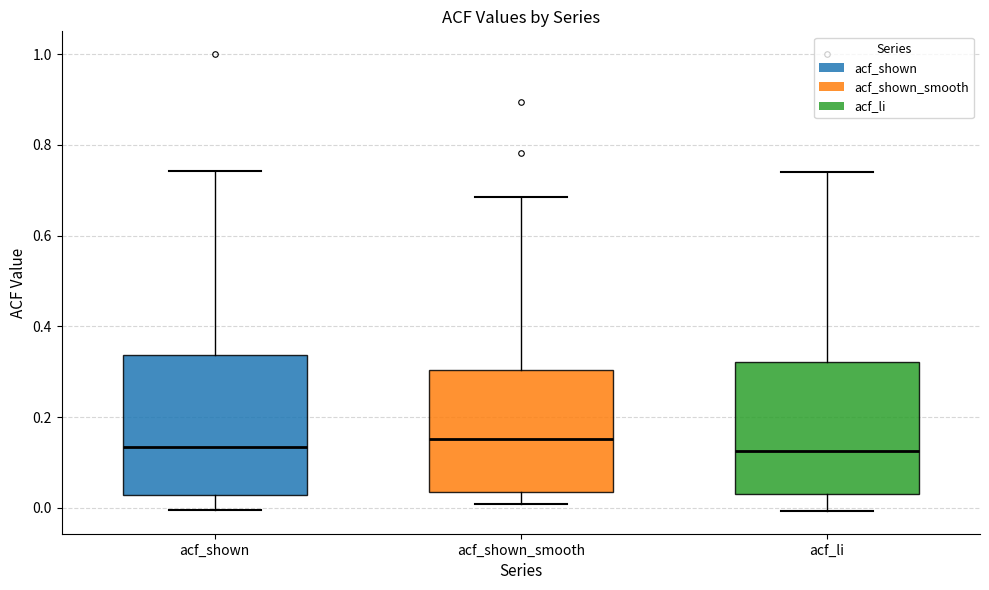

Where does the median line of the box for acf_shown_smooth sit on the y-axis? The values are not printed on the chart, so give them approximately, as read against the axis.

0.16